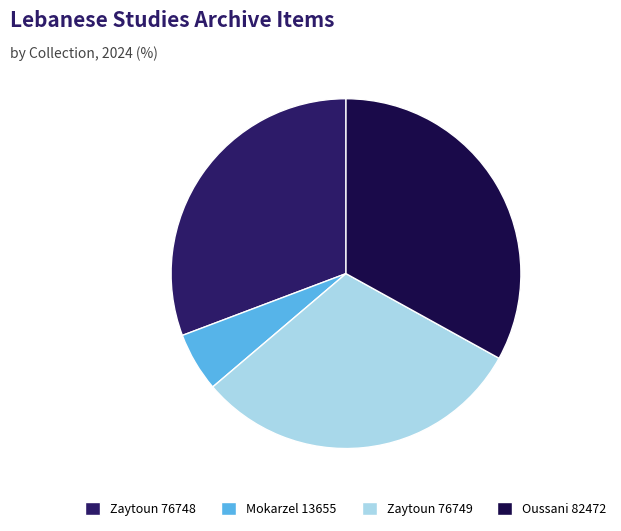

Is there any slice that represents more than half of the pie?

No